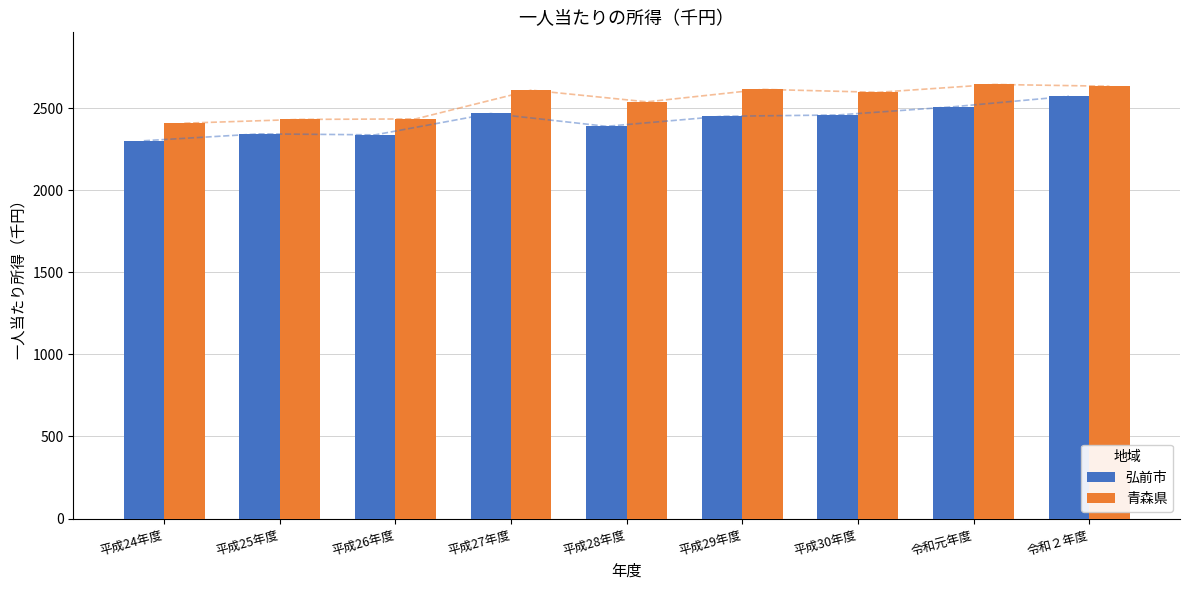

The value of 青森県 at 平成26年度 is 2434. True or false?

True